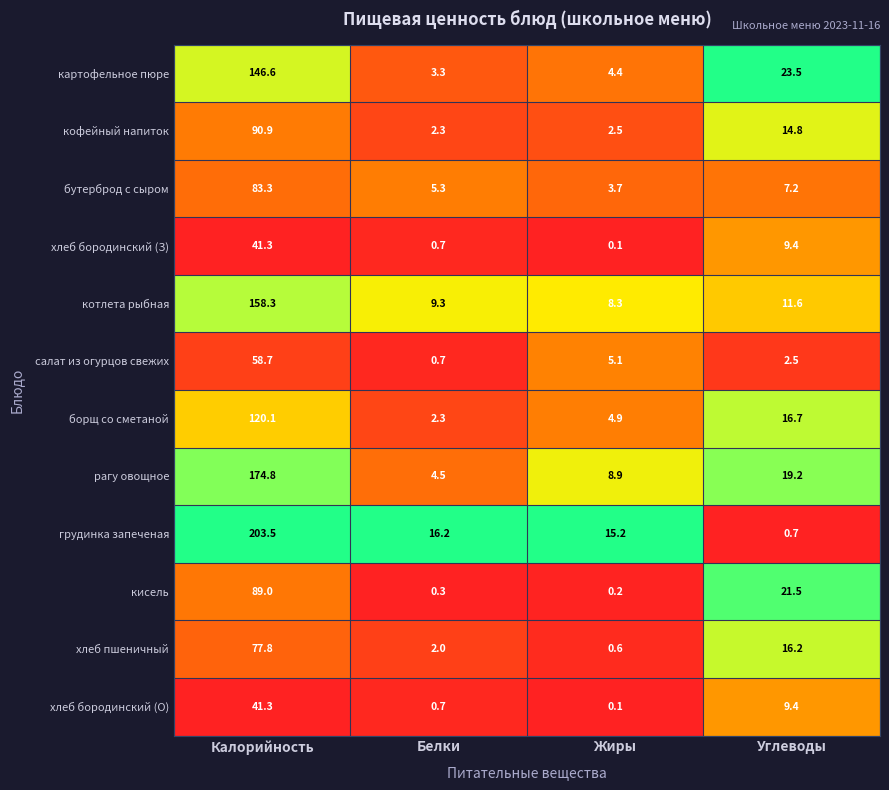

Which series has the largest total across all categories?

грудинка запеченая